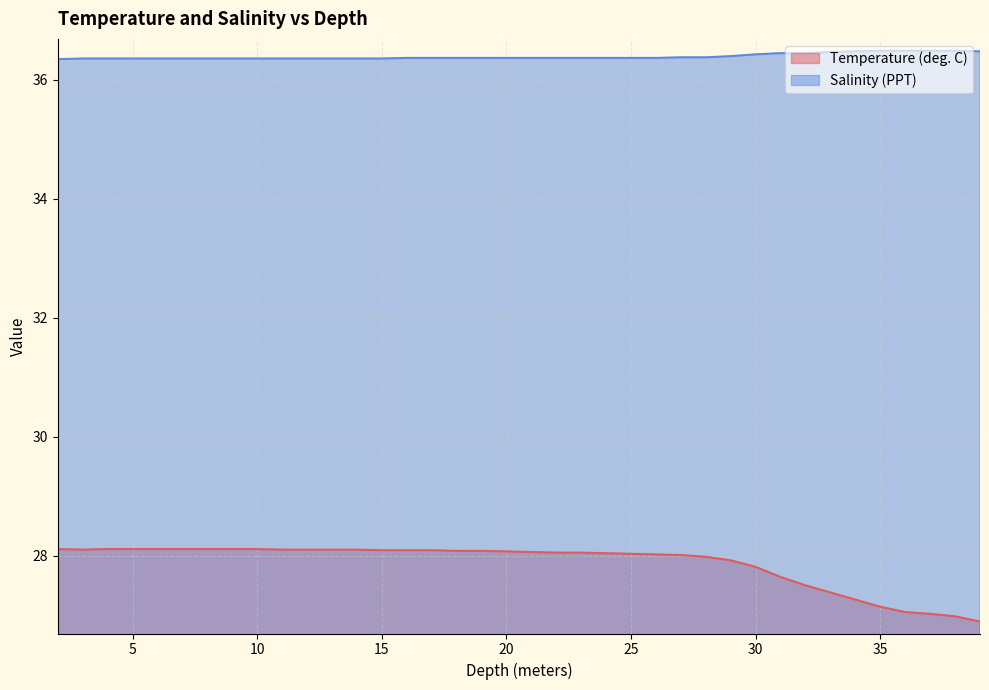

True or false: Temperature and Salinity cross at least once.

False